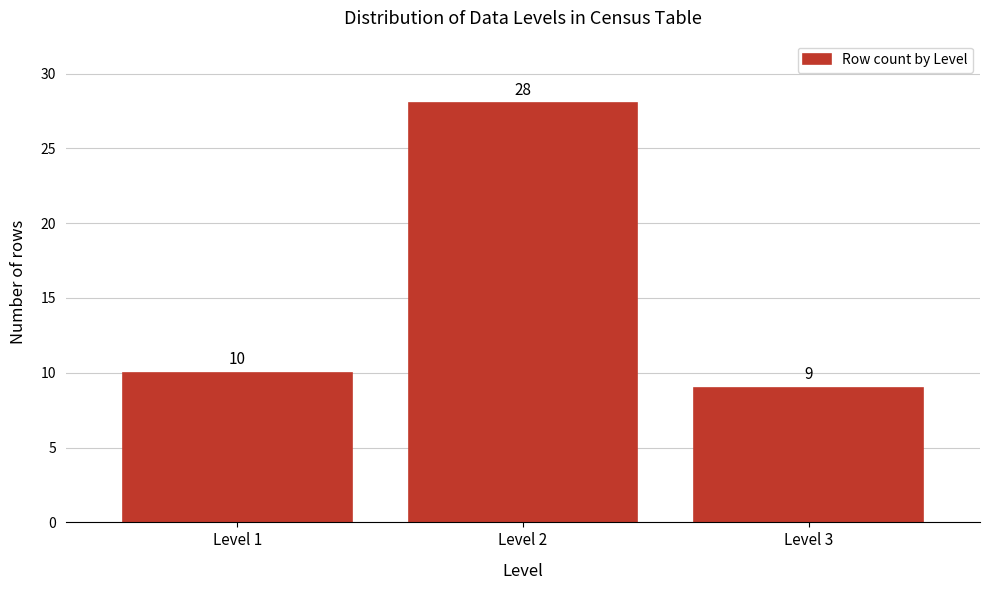

Reading right to left, list all the values displayed in this chart.

Level 3=9	Level 2=28	Level 1=10